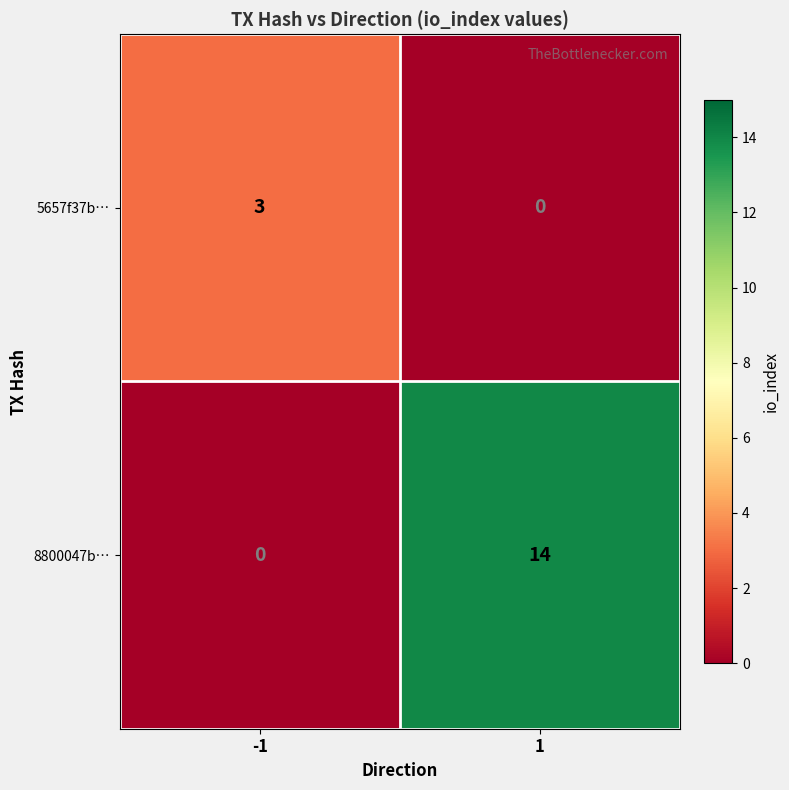

What is the difference between the highest and lowest values at 1?

14